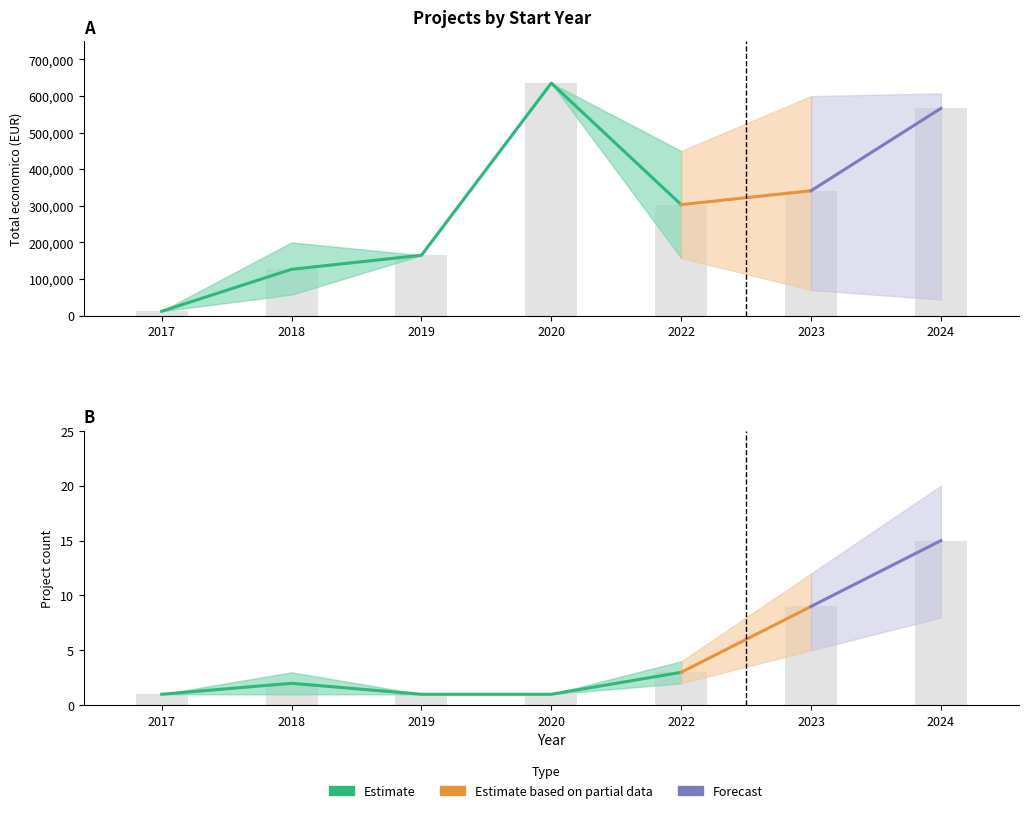

Reading left to right, extract all data points from this chart.

Total economico mean: 2017=12000	2018=126533	2019=165000	2020=635407	2022=303329	2023=341205	2024=566370
Total economico upper: 2017=12000	2018=200000	2019=165000	2020=635407	2022=450000	2023=599820	2024=607342
Total economico lower: 2017=12000	2018=57500	2019=165000	2020=635407	2022=157500	2023=70000	2024=44191